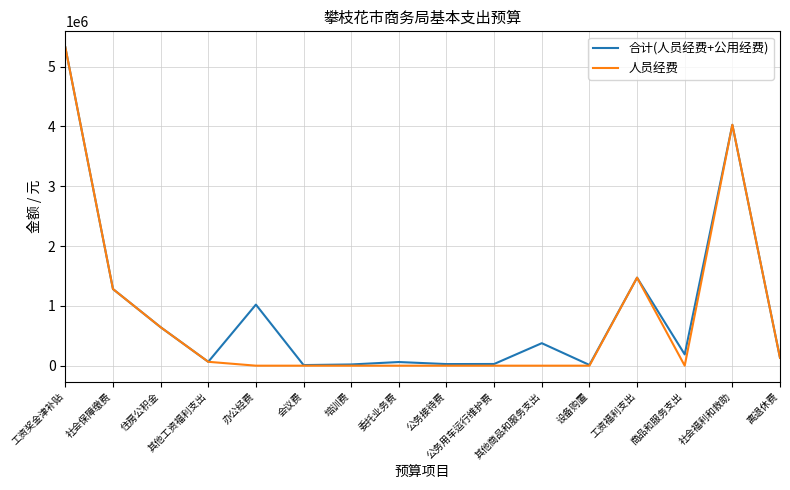

What value does the 人员经费 series have at 社会福利和救助?

4027226.1